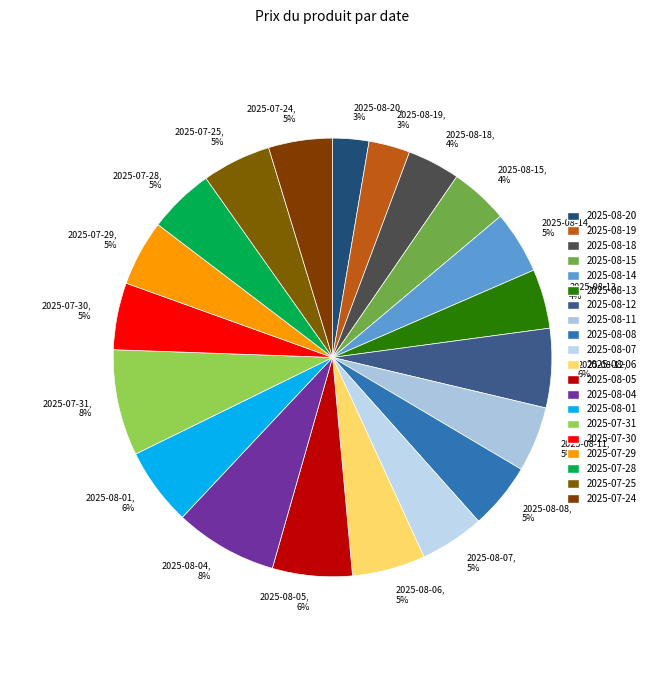

Between 2025-08-19 and 2025-07-24, which is larger?

2025-07-24